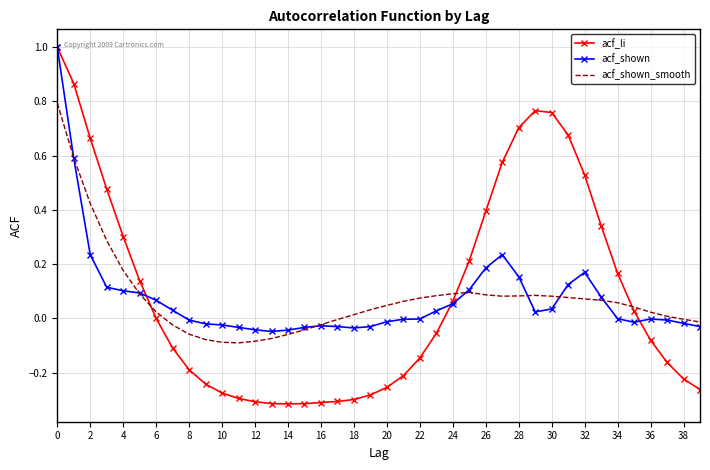

Which series has the largest range (max minus min)?

acf_li